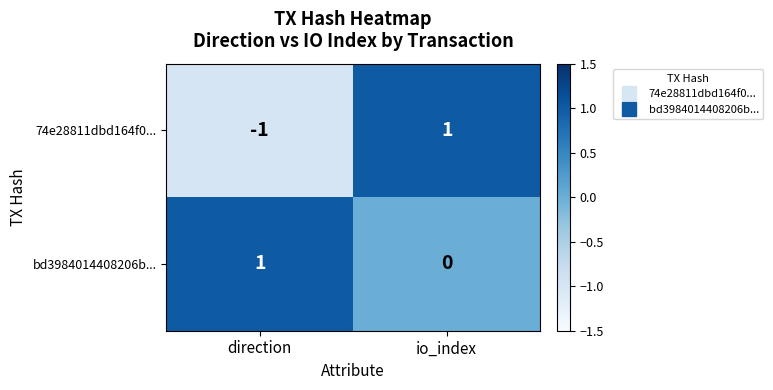

The value of 74e28811dbd164f0... at io_index is 1. True or false?

True